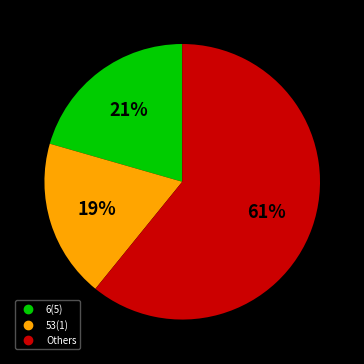

Count the number of slices in the pie.

3